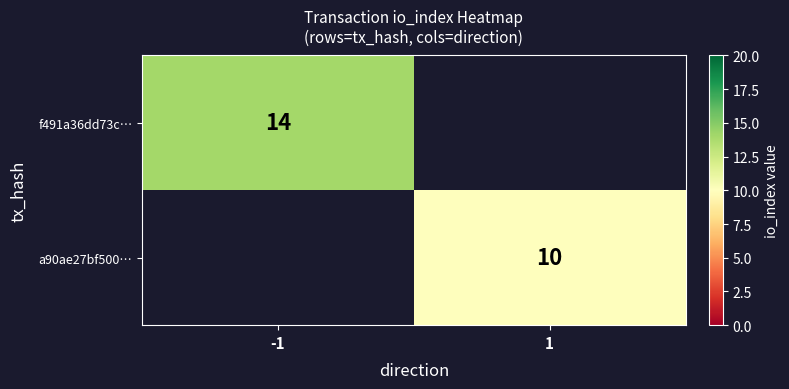

The f491a36dd73c… series shows 3 at -1. True or false?

False